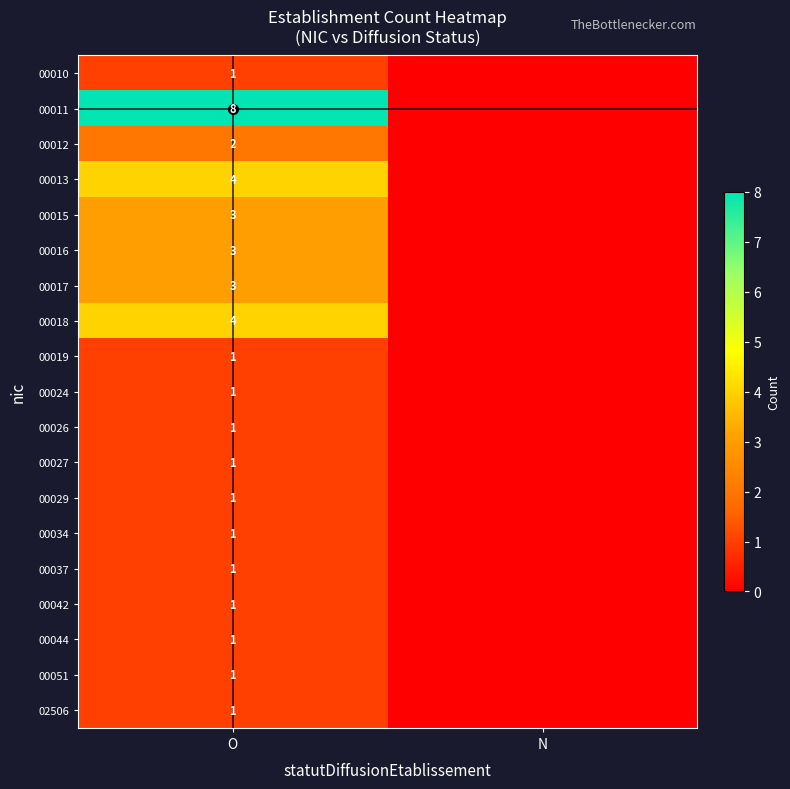

True or false: 00027 has a value of 0 at O.

False